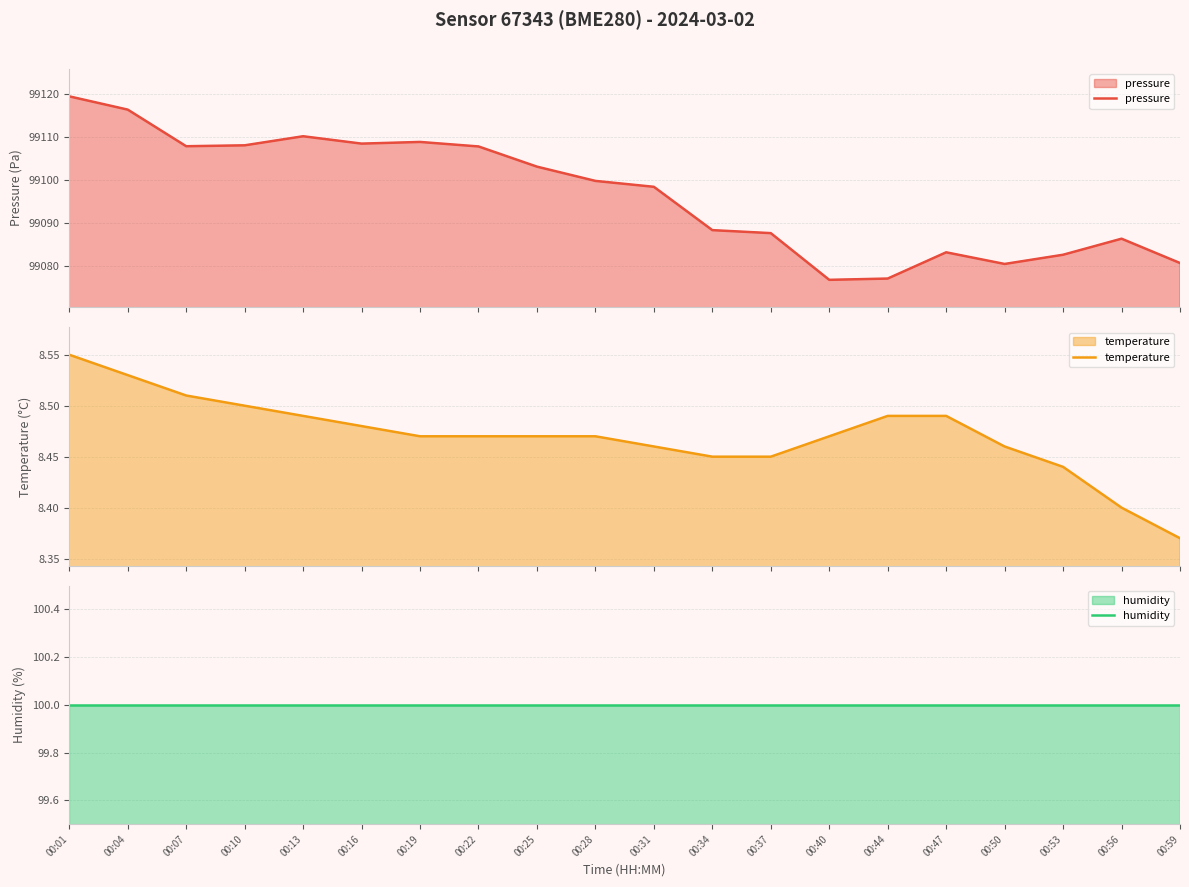

Does the chart have visible grid lines?

Yes